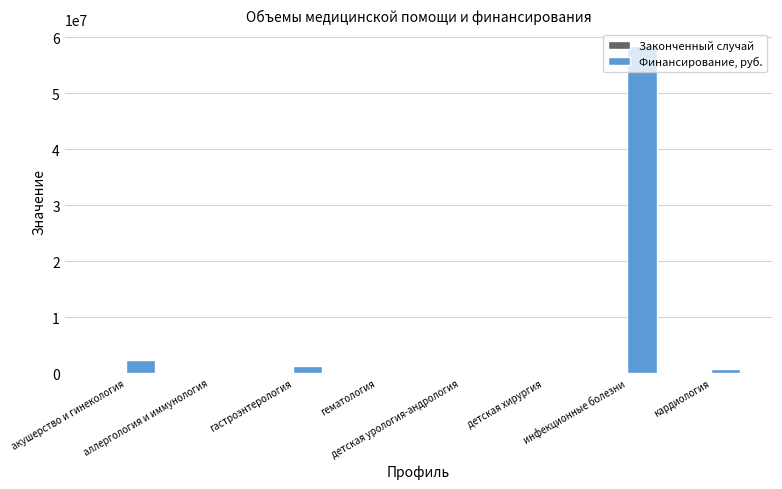

Which series has the largest total across all categories?

Финансирование, руб.